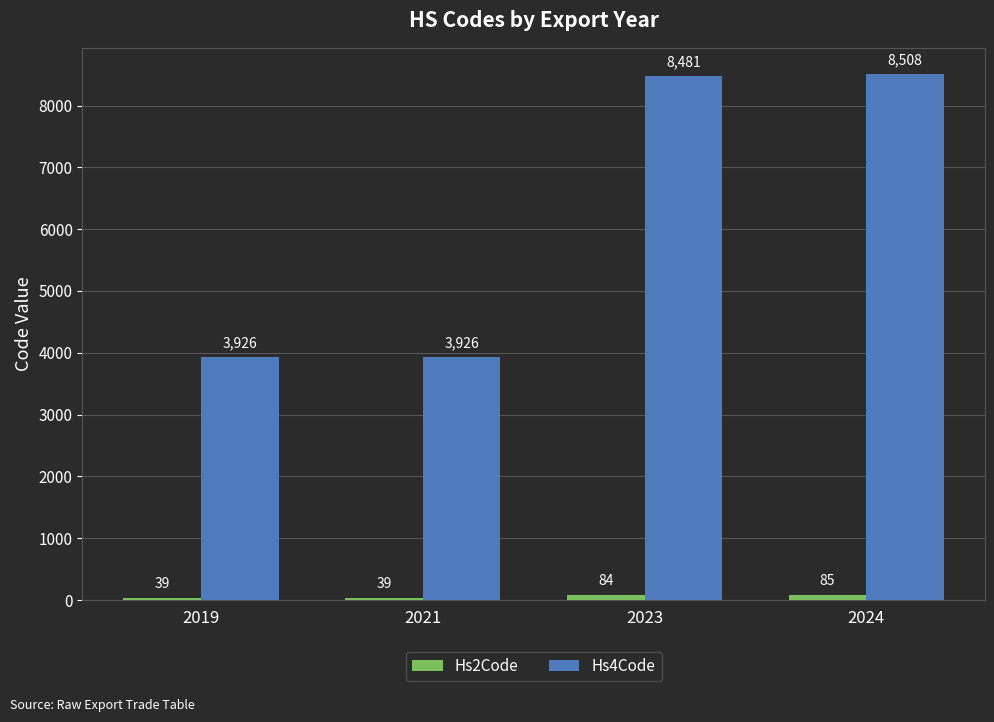

At which label is Hs4Code closest to 6217?

2023